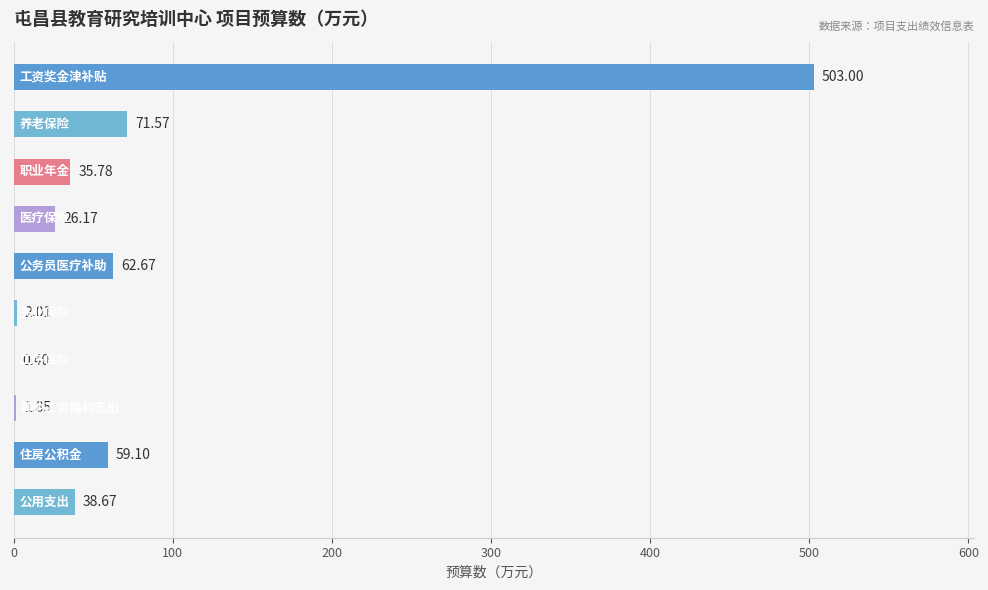

What is the average value?

80.1